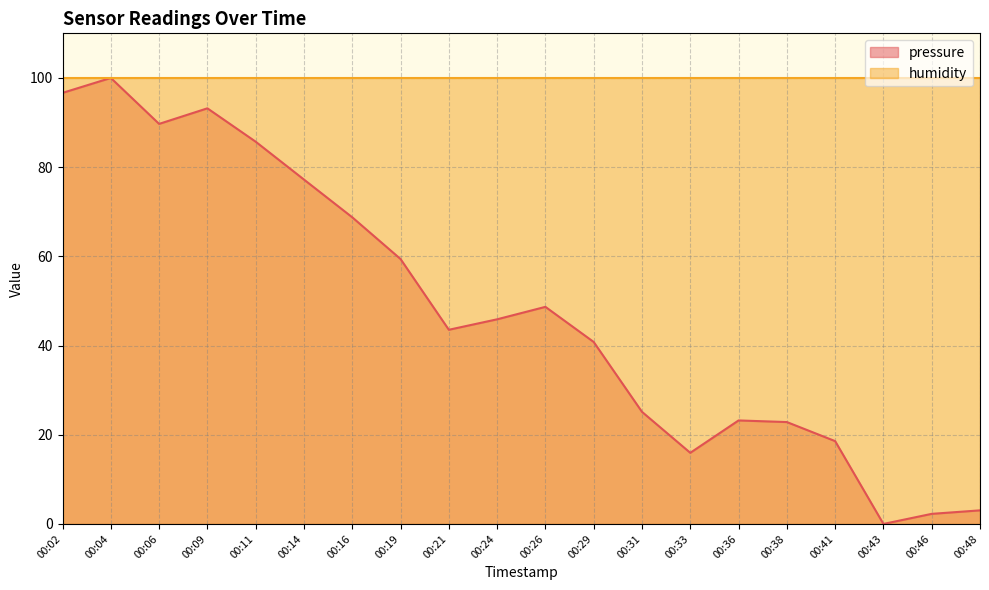

Reading left to right, transcribe all the data shown in this chart.

00:02=96.6	00:04=100.0	00:06=89.7	00:09=93.2	00:11=85.7	00:14=77.2	00:16=68.8	00:19=59.4	00:21=43.5	00:24=45.9	00:26=48.7	00:29=40.8	00:31=25.1	00:33=15.9	00:36=23.2	00:38=22.8	00:41=18.6	00:43=0.0	00:46=2.3	00:48=3.0